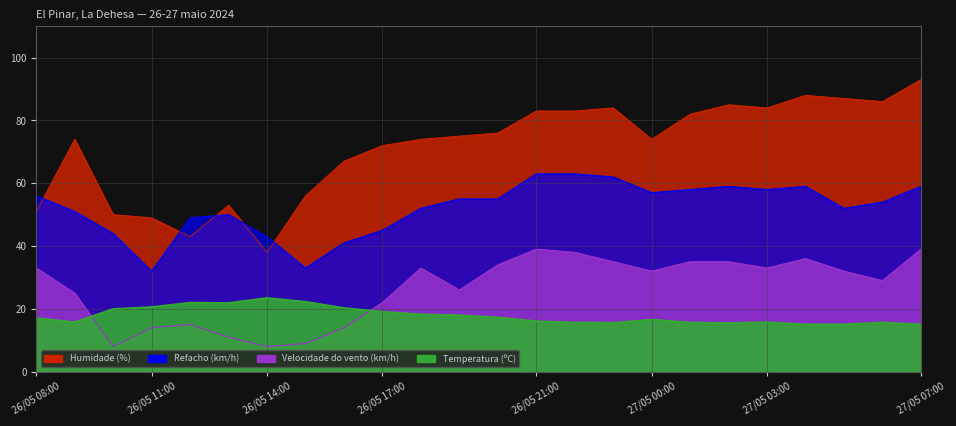

Reading left to right, transcribe all the data shown in this chart.

Temperatura (ºC): 17.1	15.8	20.0	20.6	22.0	21.9	23.5	22.3	20.3	19.1	18.3	18.0	17.3	16.1	15.7	15.6	16.6	15.7	15.5	15.8	15.1	15.1	15.7	15.1
Humidade (%): 51.0	74.0	50.0	49.0	43.0	53.0	38.0	56.0	67.0	72.0	74.0	75.0	76.0	83.0	83.0	84.0	74.0	82.0	85.0	84.0	88.0	87.0	86.0	93.0
Velocidade do vento (km/h): 33.0	25.0	8.0	14.0	15.0	11.0	8.0	9.0	14.0	22.0	33.0	26.0	34.0	39.0	38.0	35.0	32.0	35.0	35.0	33.0	36.0	32.0	29.0	39.0
Refacho (km/h): 56.0	51.0	44.0	32.0	49.0	50.0	43.0	33.0	41.0	45.0	52.0	55.0	55.0	63.0	63.0	62.0	57.0	58.0	59.0	58.0	59.0	52.0	54.0	59.0